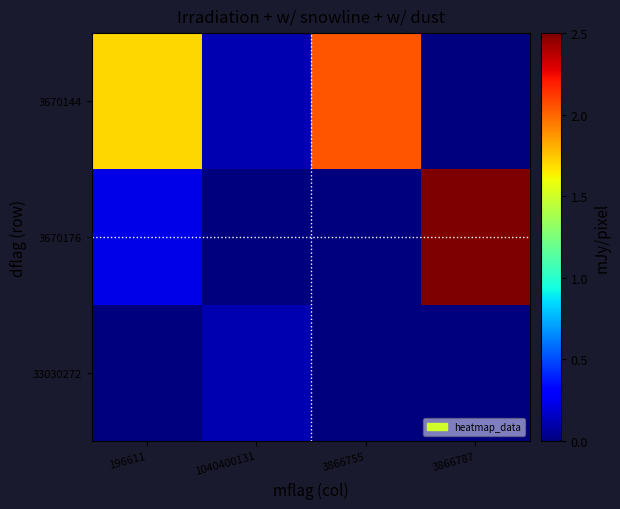

Reading left to right, what are all the values shown in this chart?

3670144: 196611=1.7	1040400131=0.1	3866755=2.0	3866787=0.0
3670176: 196611=0.2	1040400131=0.0	3866755=0.0	3866787=2.5
33030272: 196611=0.0	1040400131=0.1	3866755=0.0	3866787=0.0